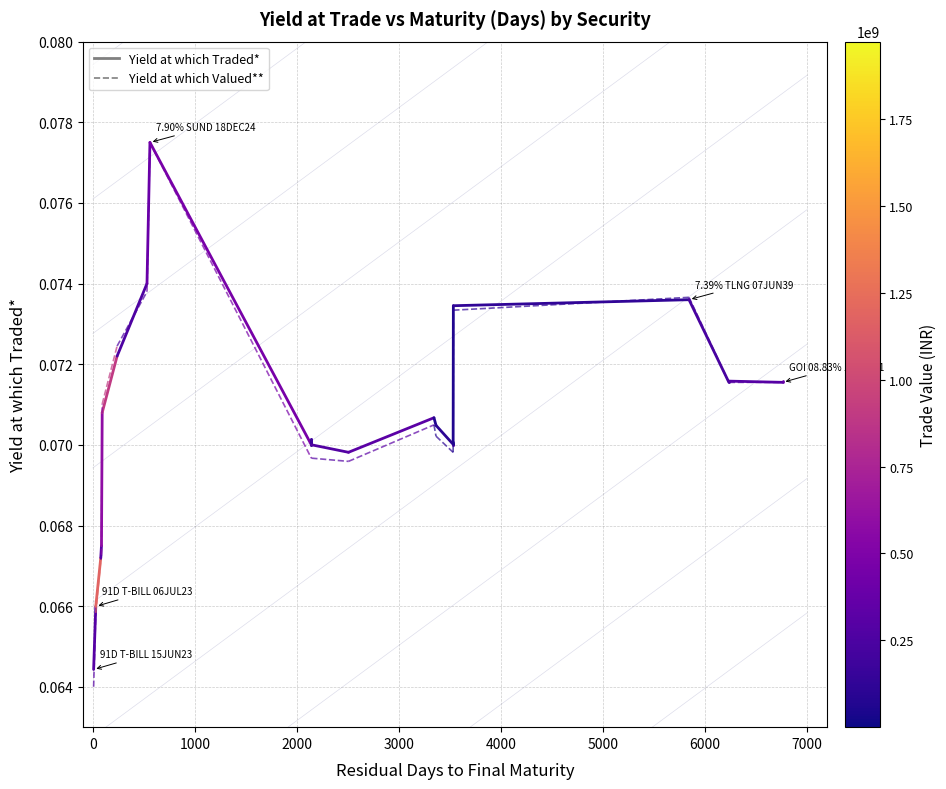

What value does the Yield at which Traded* series have at 0?

0.1